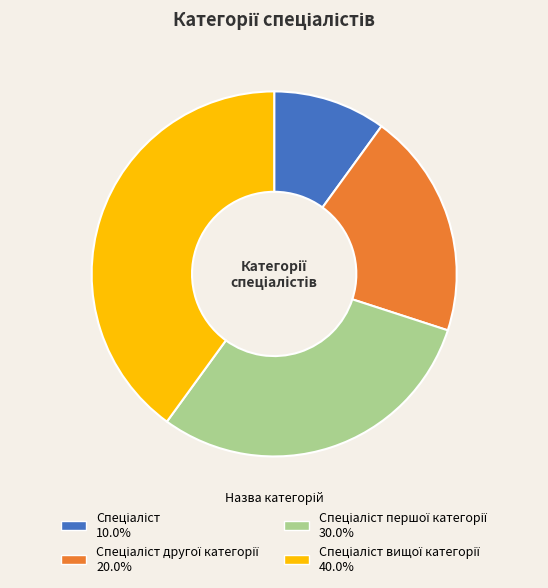

Is there a majority slice in this chart?

No